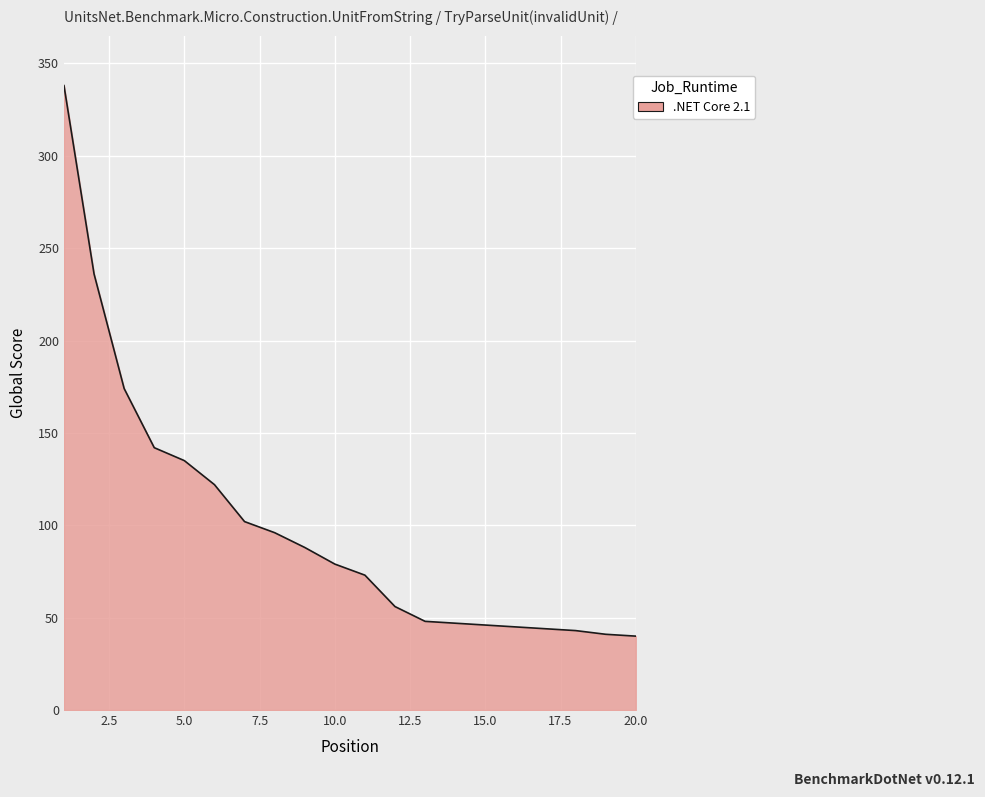

What is the smallest value displayed?

40